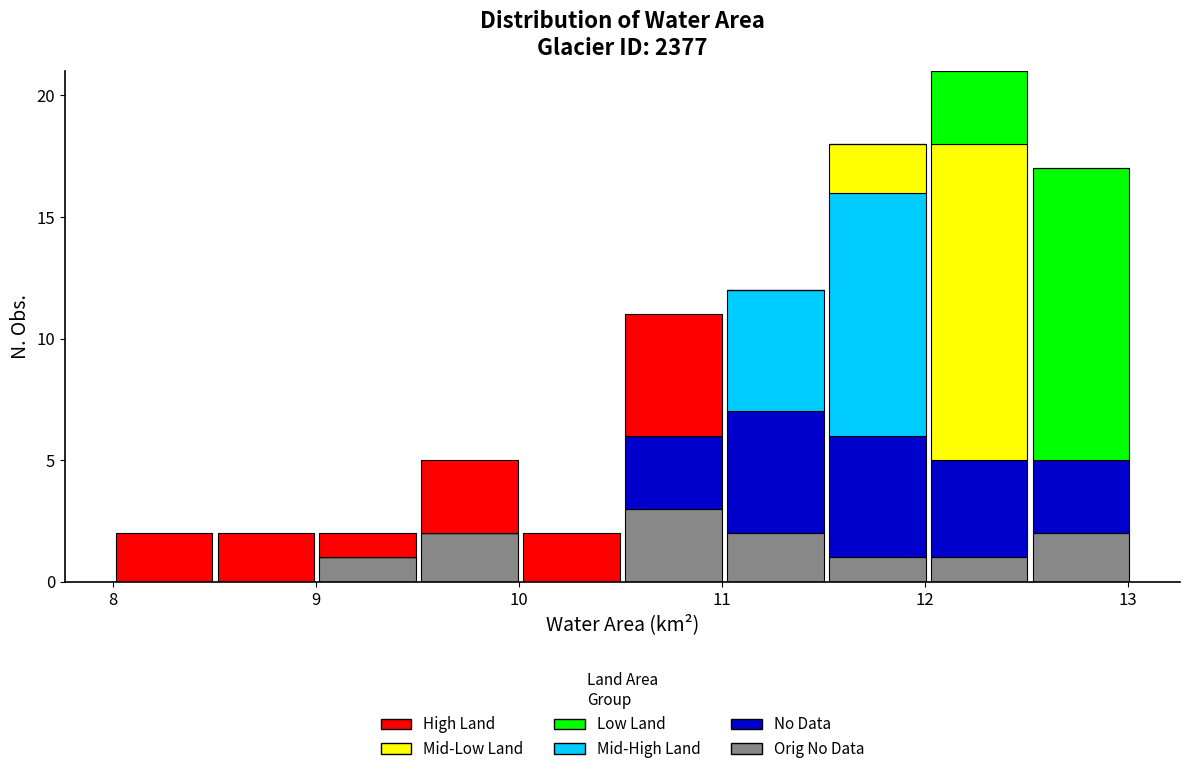

What is the total height of the stacked bar covering 11.0 to 11.5 on the x-axis? Neither the bar edges nor the heights are printed on the chart, so give them approximately, as read against the axes.

12